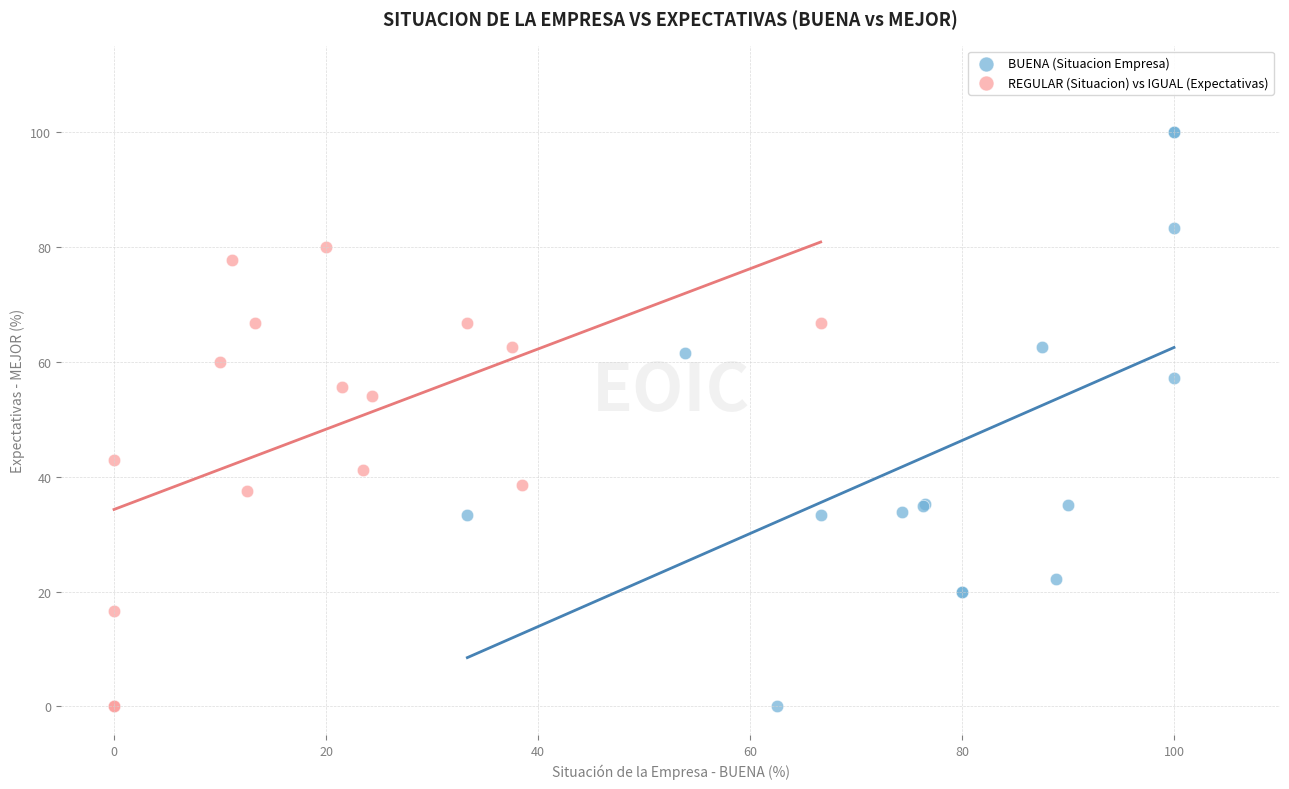

Which series has the widest spread of Y values?

BUENA (Situacion Empresa)